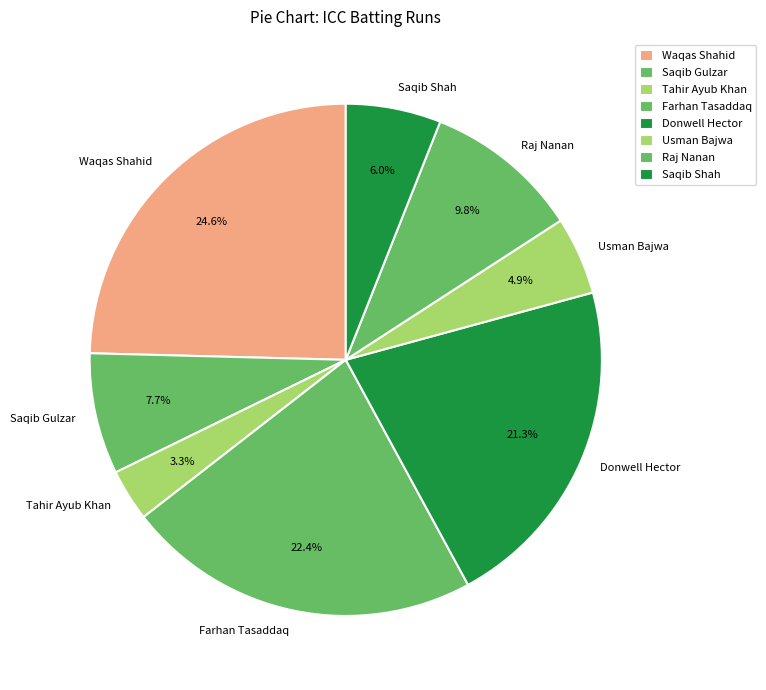

Does Saqib Shah represent more than half of the total?

No